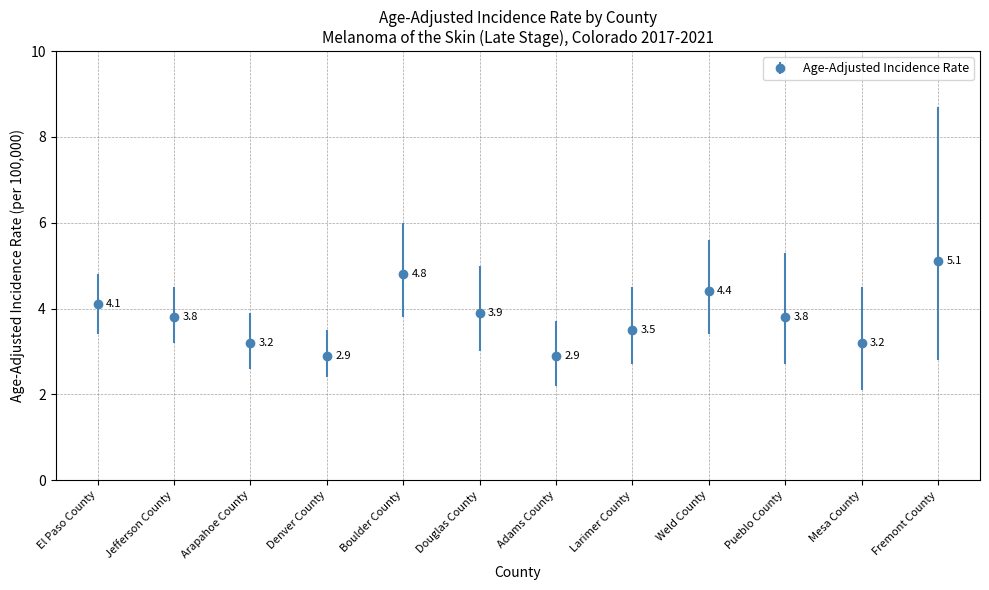

How many lines are shown in the chart?

1